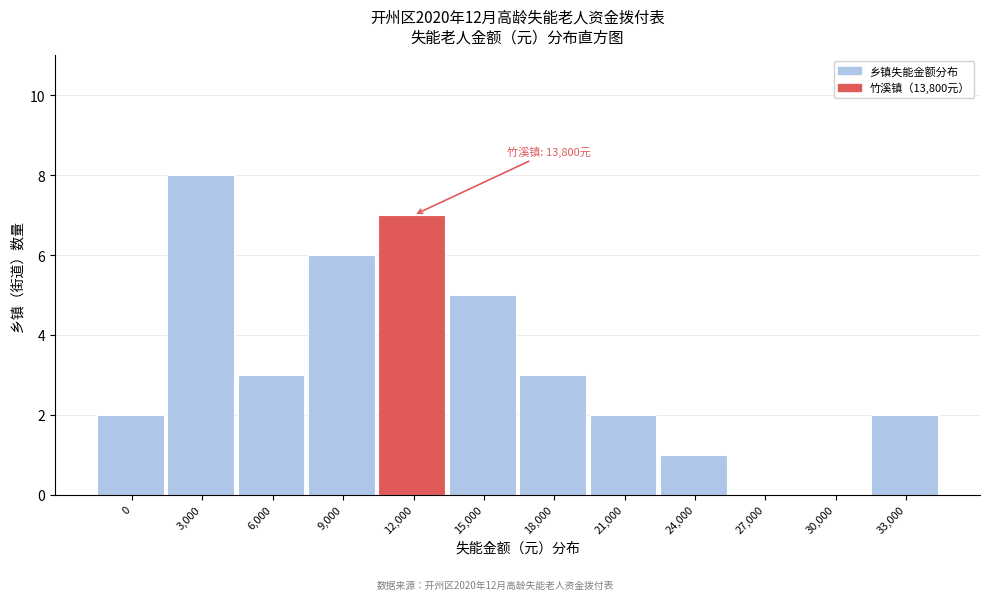

Reading left to right, list all the values displayed in this chart.

0=2	3,000=8	6,000=3	9,000=6	12,000=7	15,000=5	18,000=3	21,000=2	24,000=1	27,000=0	30,000=0	33,000=2